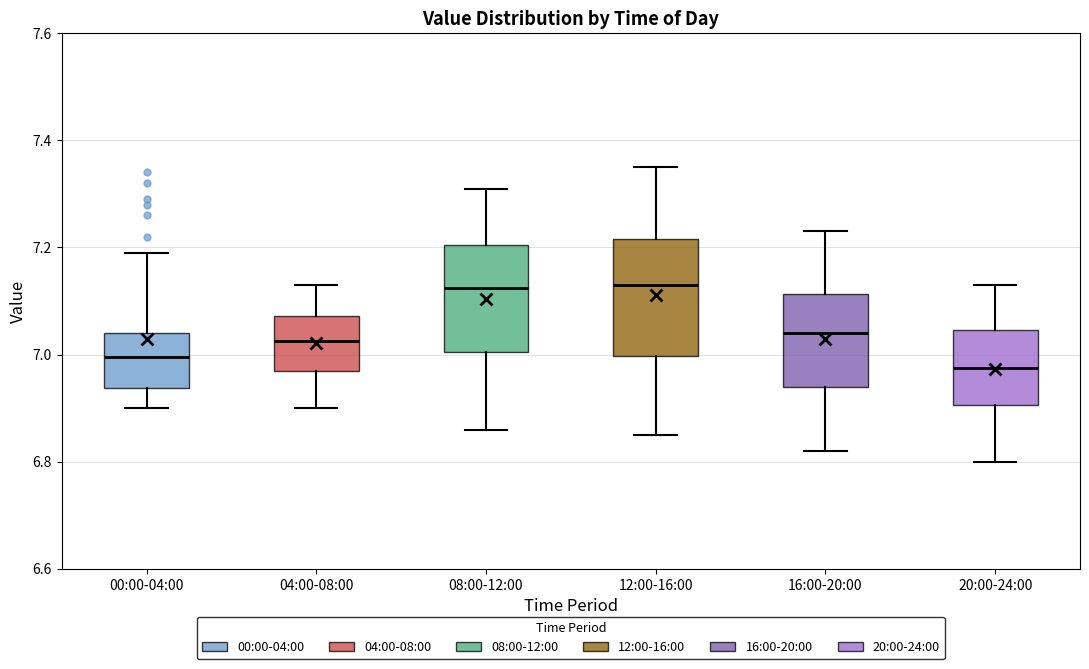

Reading left to right, read every box against the y-axis: the position of its median line, the range the box covers, and the ends of its whiskers. The values are not printed on the chart, so give them approximately, as read against the axis.

00:00-04:00: median 7.00, box 6.94 to 7.04, whiskers 6.90 to 7.20
04:00-08:00: median 7.02, box 6.98 to 7.08, whiskers 6.90 to 7.14
08:00-12:00: median 7.12, box 7.00 to 7.20, whiskers 6.86 to 7.32
12:00-16:00: median 7.14, box 7.00 to 7.22, whiskers 6.86 to 7.36
16:00-20:00: median 7.04, box 6.94 to 7.12, whiskers 6.82 to 7.24
20:00-24:00: median 6.98, box 6.90 to 7.04, whiskers 6.80 to 7.14